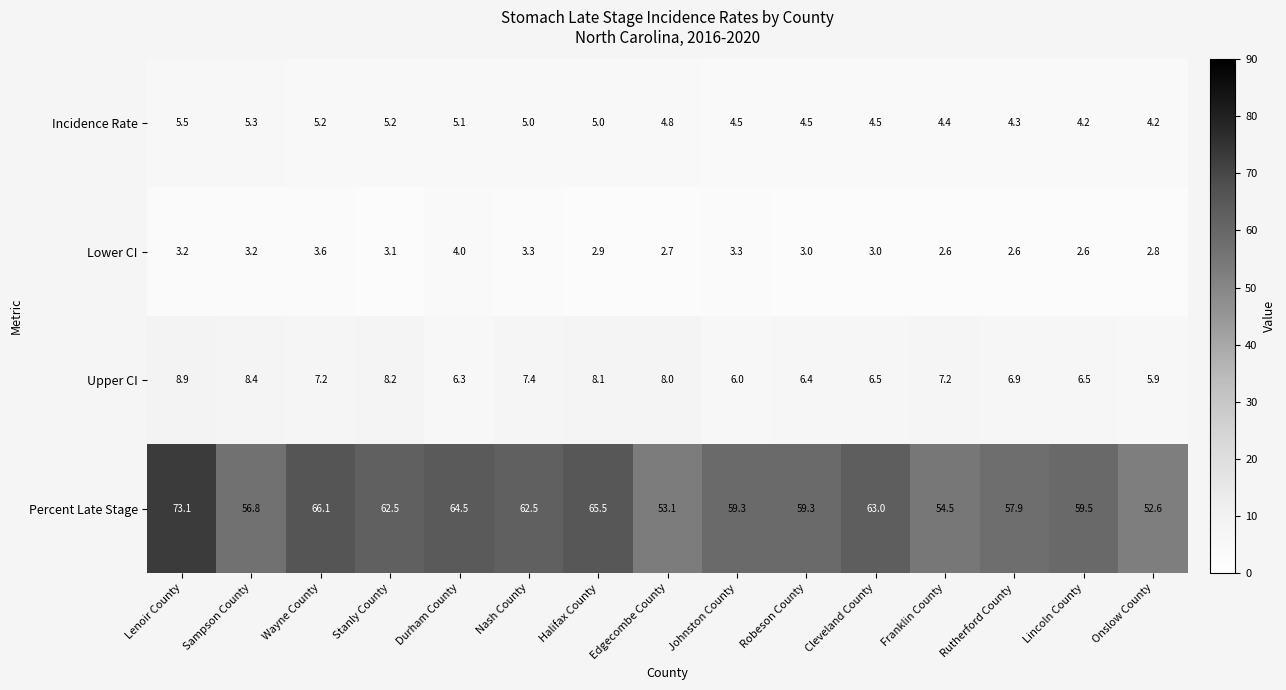

What is the difference between the maximum and minimum values in the Percent Late Stage series?

20.5